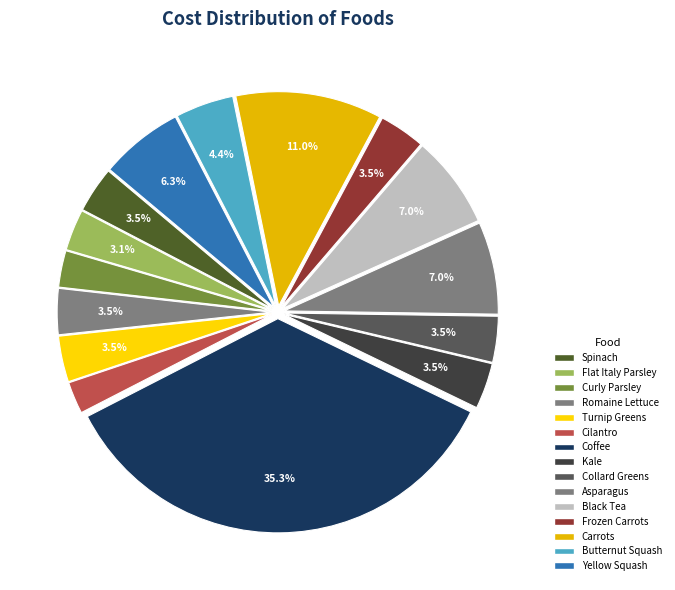

To the nearest percent, what is the combined percentage of Kale and Romaine Lettuce?

7%